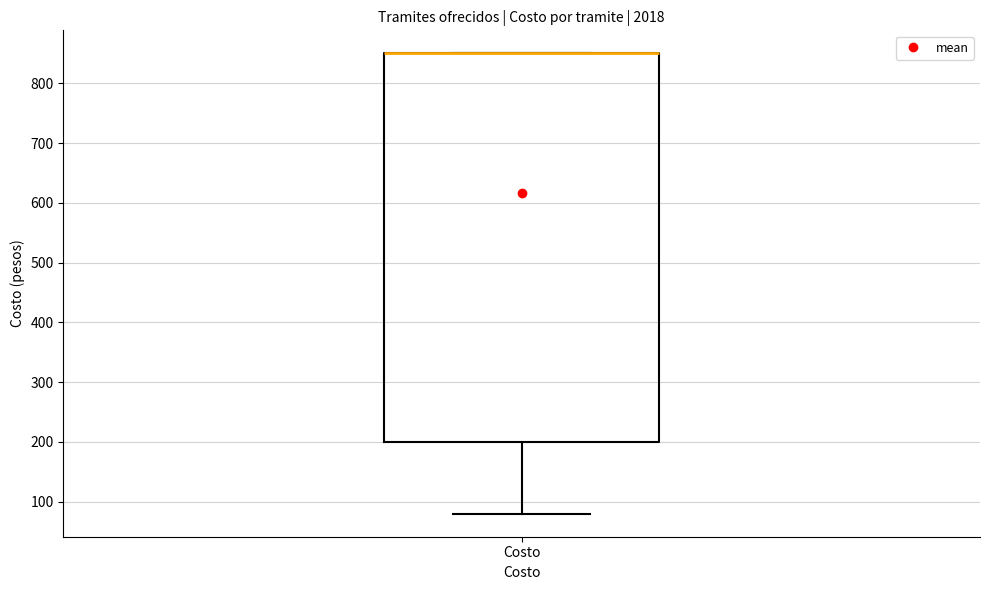

Read this box plot against the y-axis: the position of the median line, the range covered by the box, and the ends of both whiskers. The values are not printed on the chart, so give them approximately, as read against the axis.

median 850 (drawn on the box's upper edge), box 200 to 850, whiskers 80 to 850